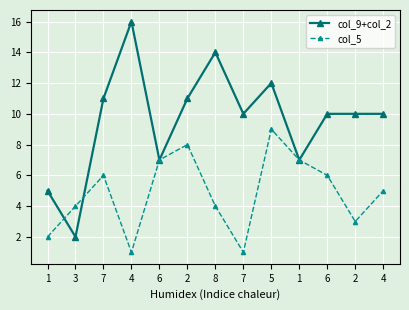

How many lines are shown in the chart?

2